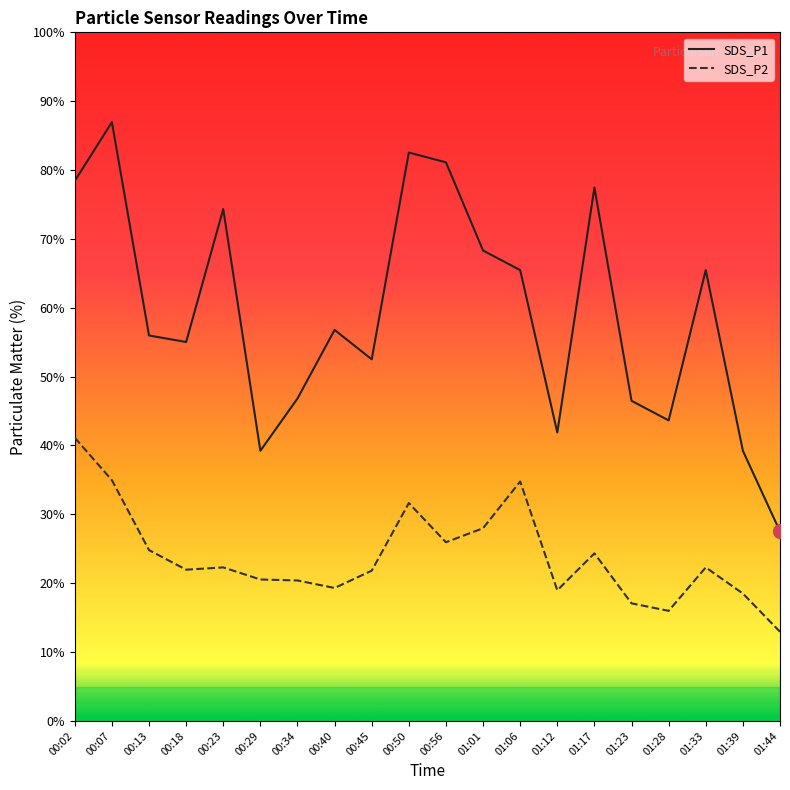

Rank the series by their maximum value, from highest to lowest.

SDS_P1, SDS_P2